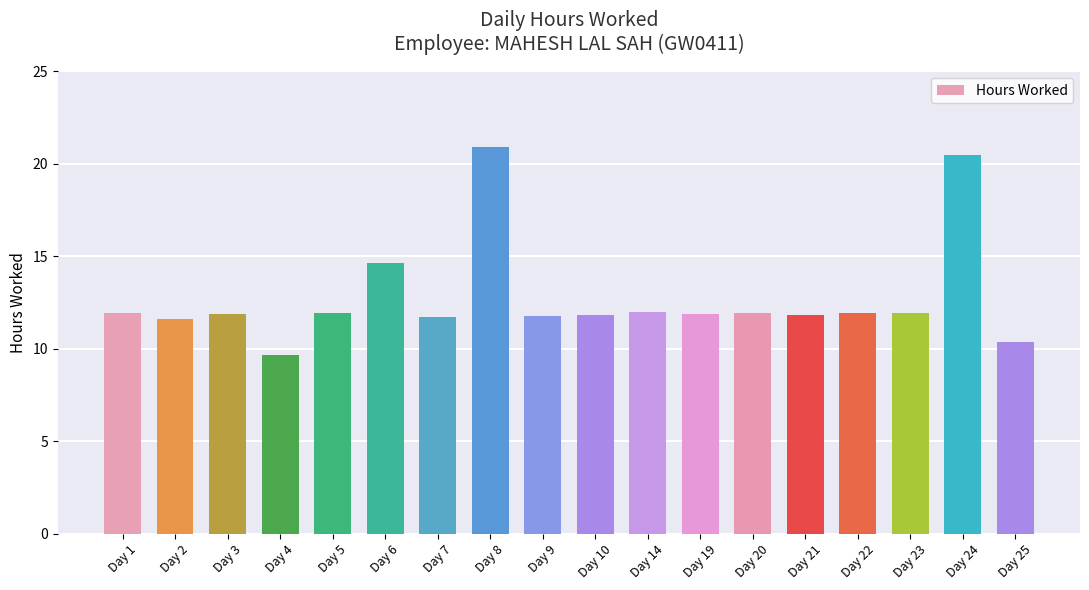

What is the value of the 18th bar from the left?

10.3